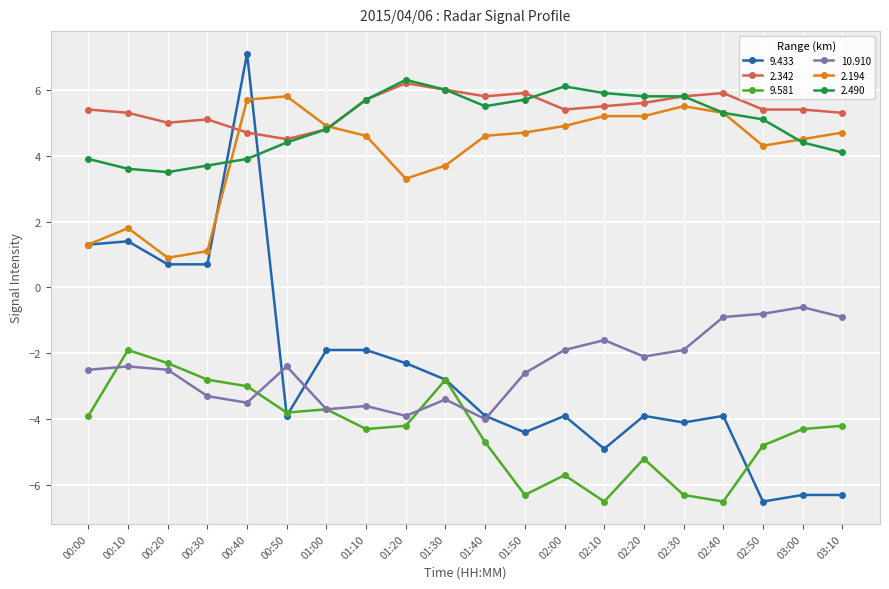

In 9.581, how many points are lower than both neighbors (excluding endpoints)?

5